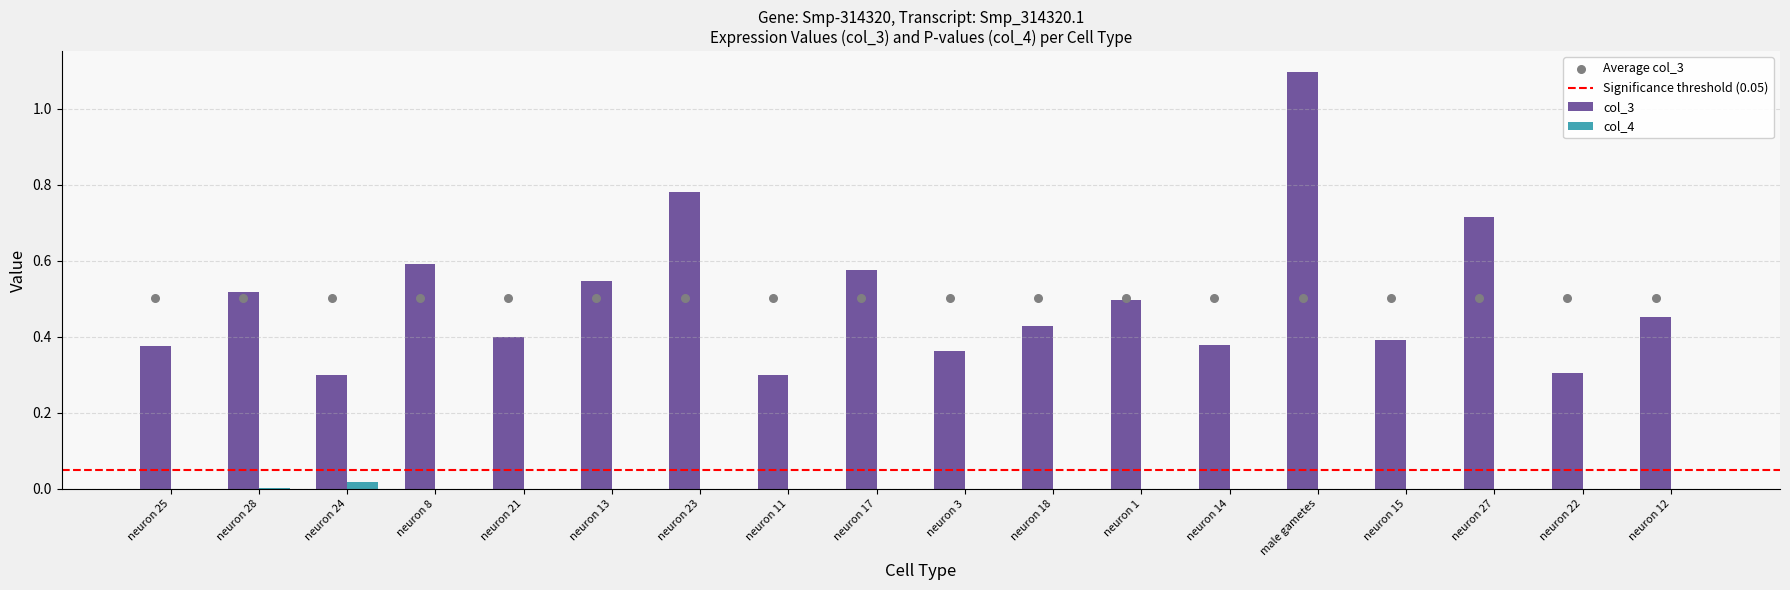

Which series has the largest Y range (max minus min)?

col_3